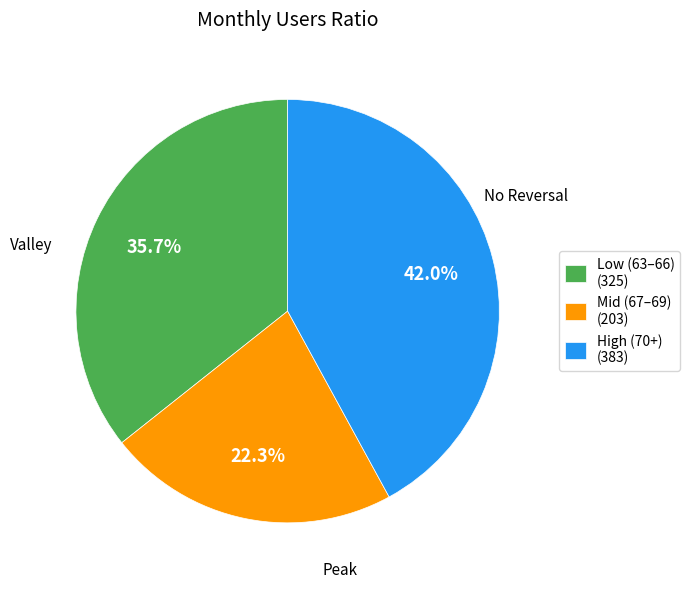

What is the largest slice in the pie chart?

High (70+) (383)